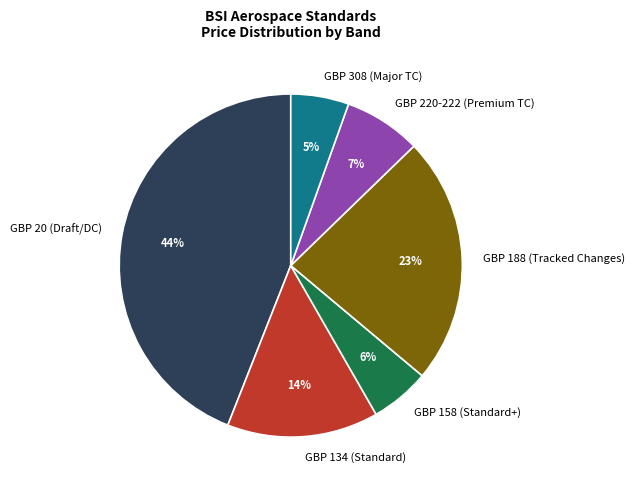

The GBP 308 (Major TC) slice represents 19% of the pie. True or false?

False